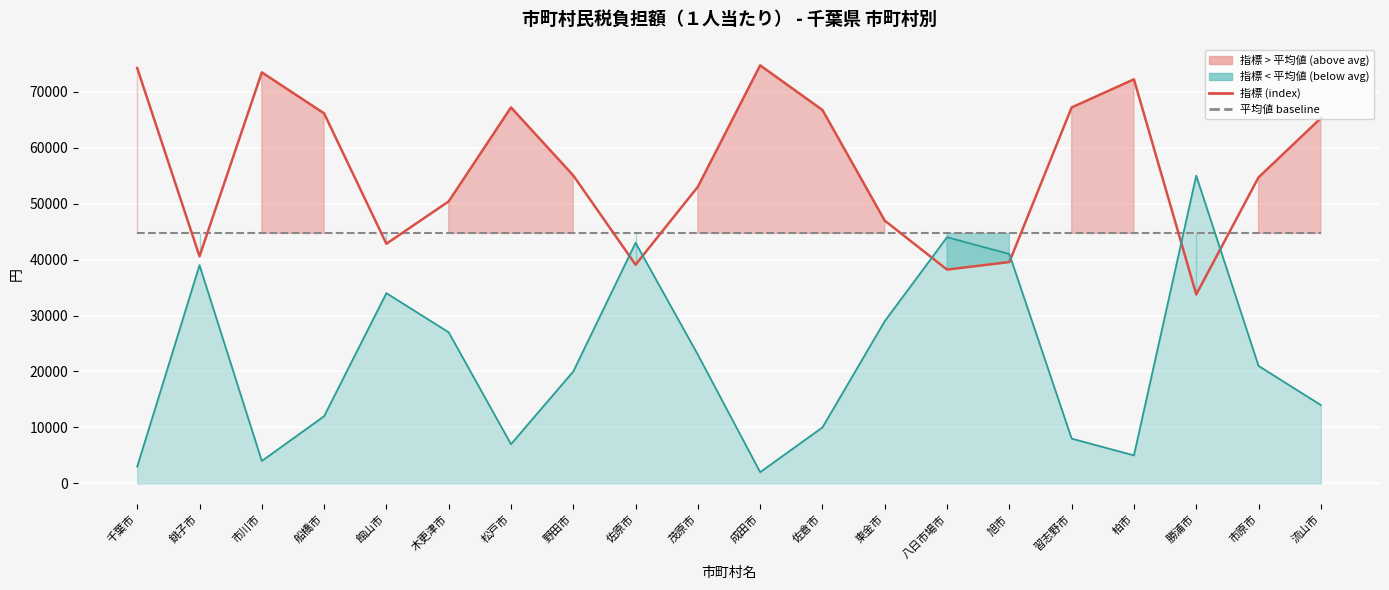

Which series ends up on top after the final intersection of 指標線 and 平均値?

指標線